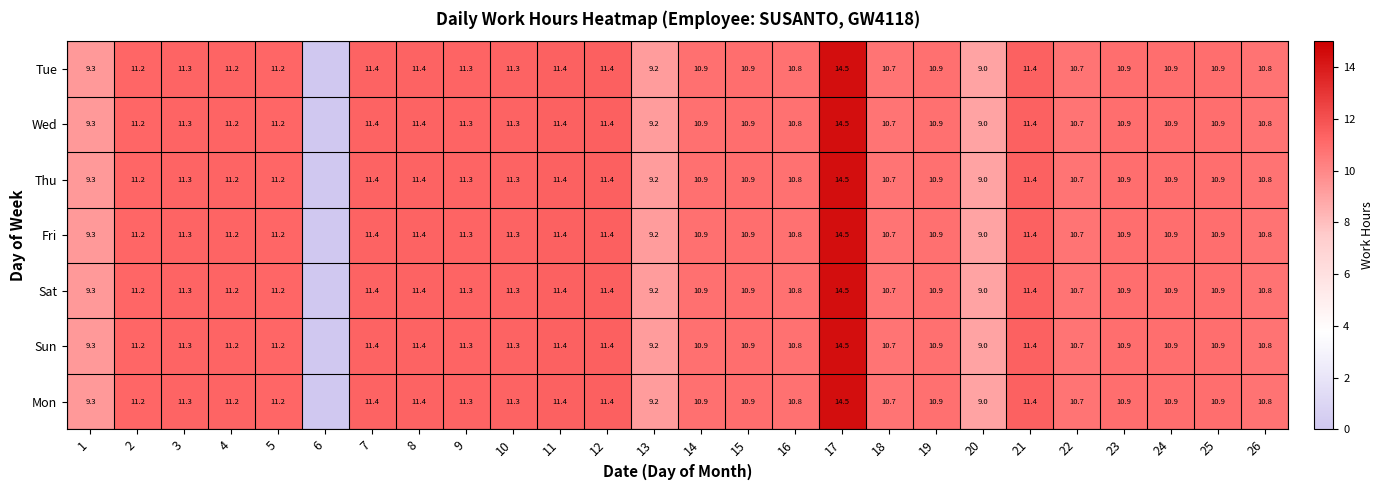

At which category is the sum across all series the highest?

17